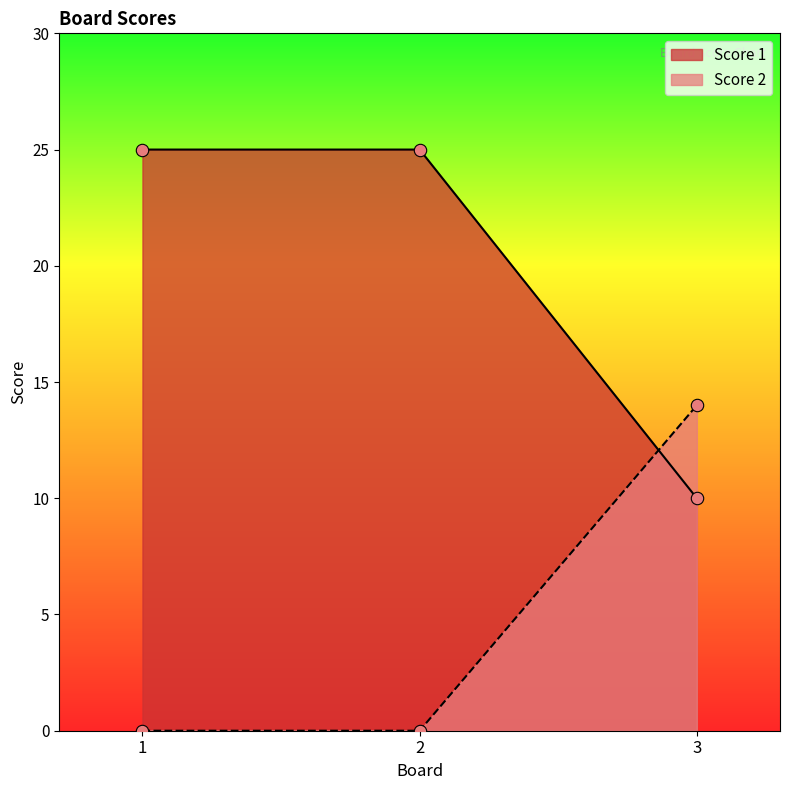

At how many categories does at least one series exceed 12?

3